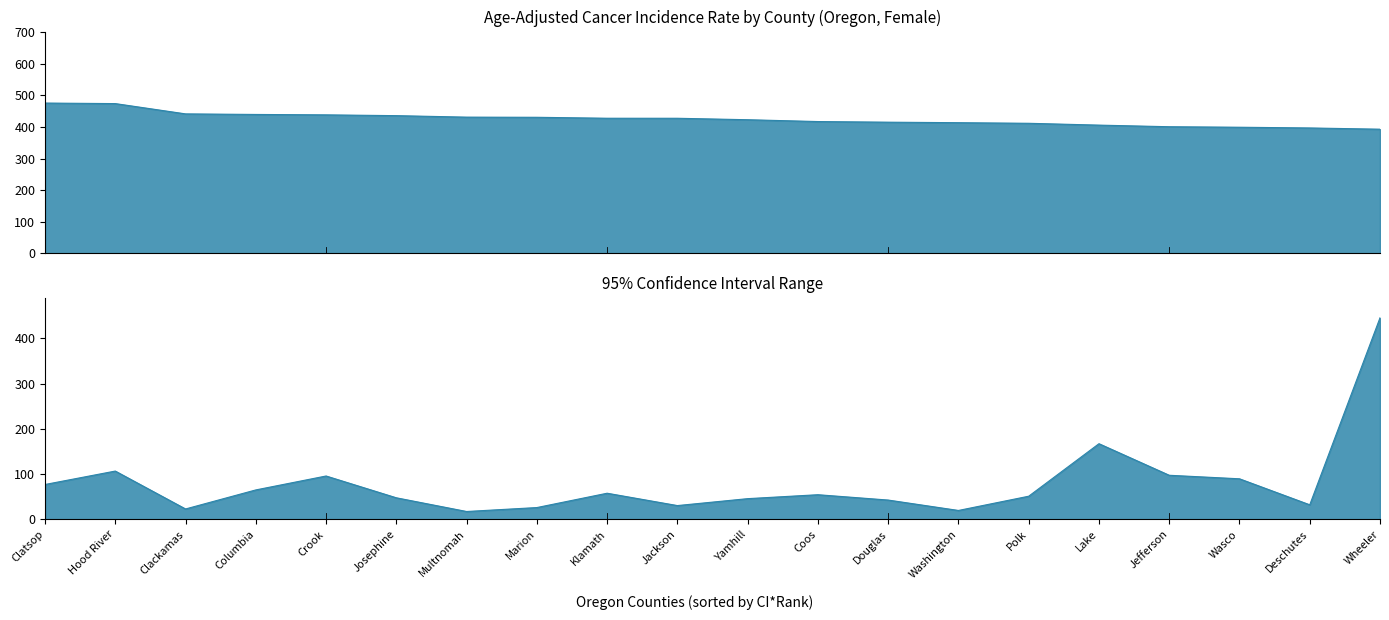

True or false: Lower 95% CI and Upper 95% CI cross at least once.

False